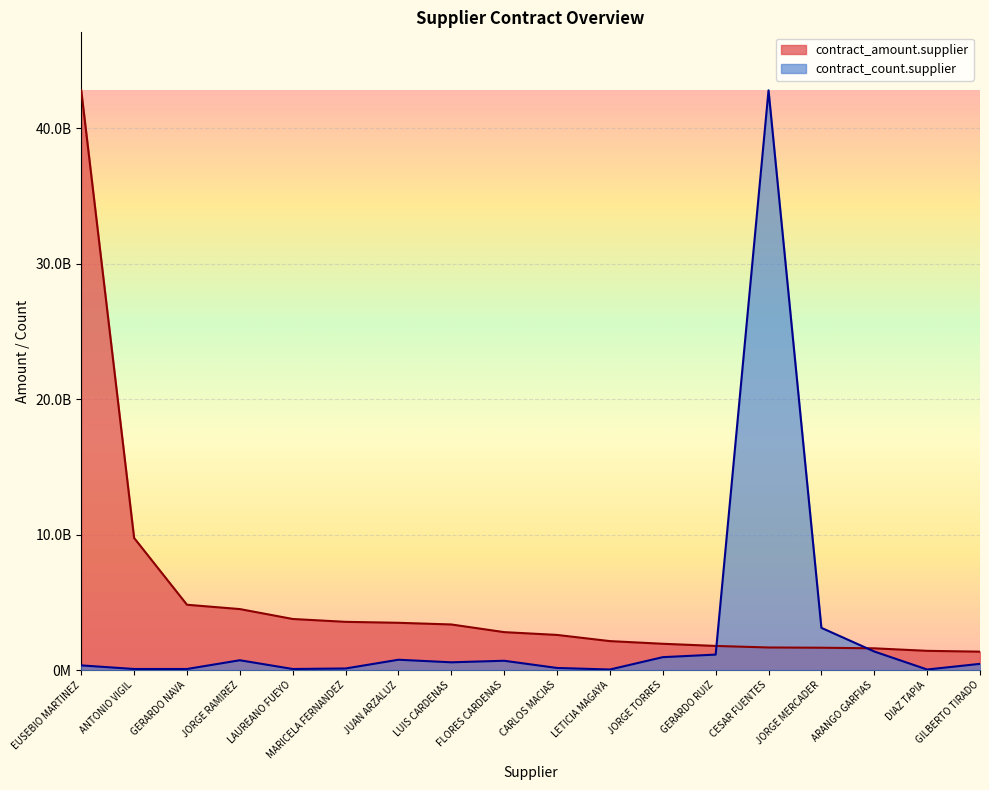

Reading left to right, what are all the values shown in this chart?

contract_amount.supplier: 42816580147.0	9754856960.0	4820805269.1	4501714056.5	3769645637.9	3558850266.2	3488339840.6	3364465847.6	2798574060.0	2591725542.4	2136000000.0	1938621320.4	1778889346.0	1664545542.9	1647159209.2	1602509550.3	1417500000.0	1356213522.9
contract_count.supplier: 341924774.9	75983283.3	75983283.3	721841191.5	75983283.3	113974925.0	759832833.1	569874624.8	683849549.8	151966566.6	37991641.7	949791041.4	1139749249.7	42816580147.0	3115314615.8	1367699099.6	37991641.7	455899699.9